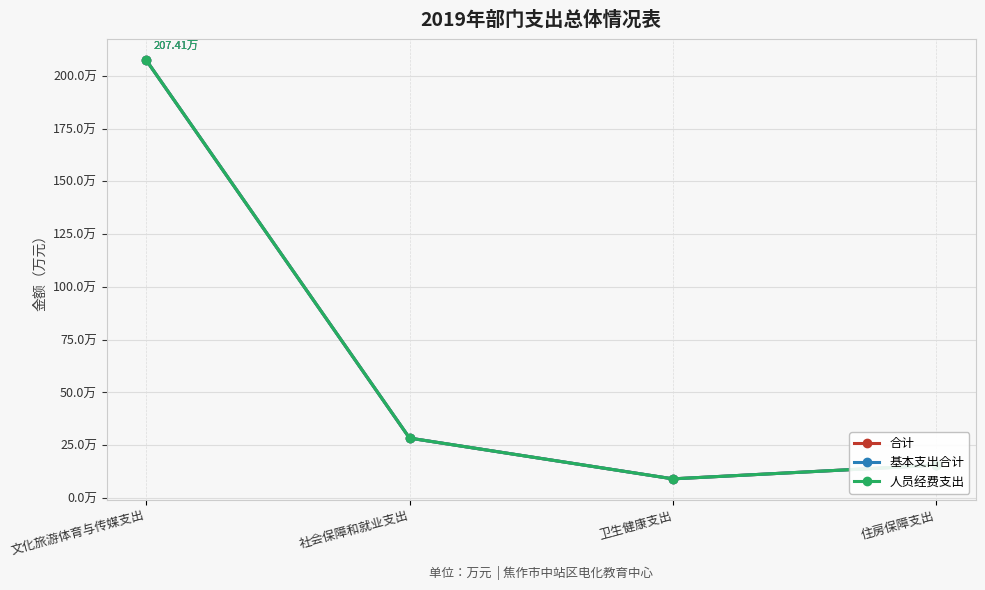

True or false: 合计 and 基本支出合计 intersect in this chart.

False